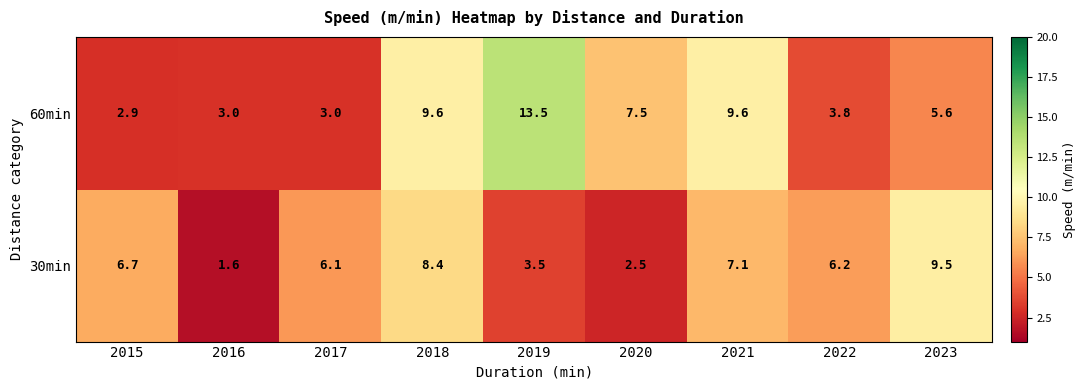

Which series has the largest range (max minus min)?

60min